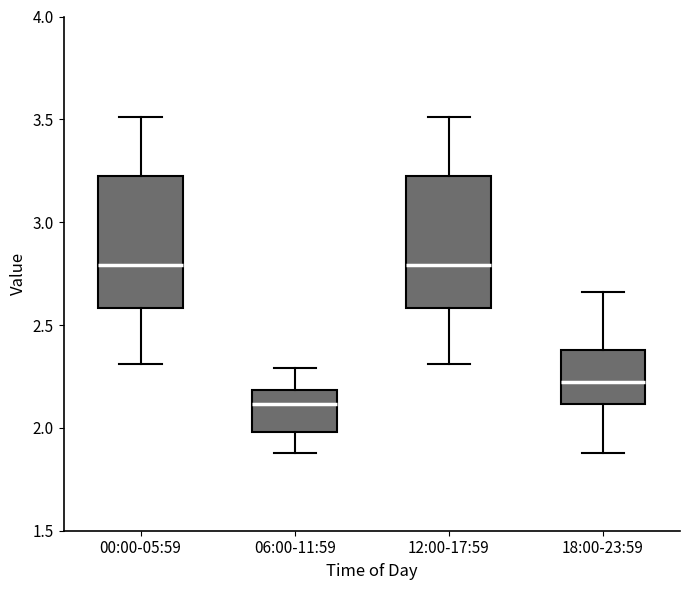

Reading left to right, read every box against the y-axis: the position of its median line, the range the box covers, and the ends of its whiskers. The values are not printed on the chart, so give them approximately, as read against the axis.

00:00-05:59: median 2.80, box 2.60 to 3.25, whiskers 2.30 to 3.50
06:00-11:59: median 2.10, box 2.00 to 2.20, whiskers 1.90 to 2.30
12:00-17:59: median 2.80, box 2.60 to 3.25, whiskers 2.30 to 3.50
18:00-23:59: median 2.25, box 2.10 to 2.40, whiskers 1.90 to 2.65